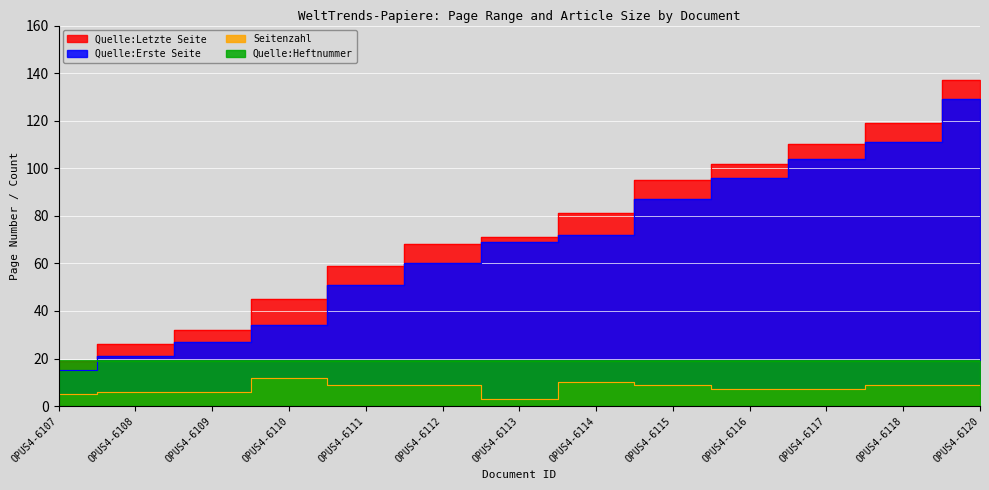

What is the average value of the Quelle:Erste Seite series?

67